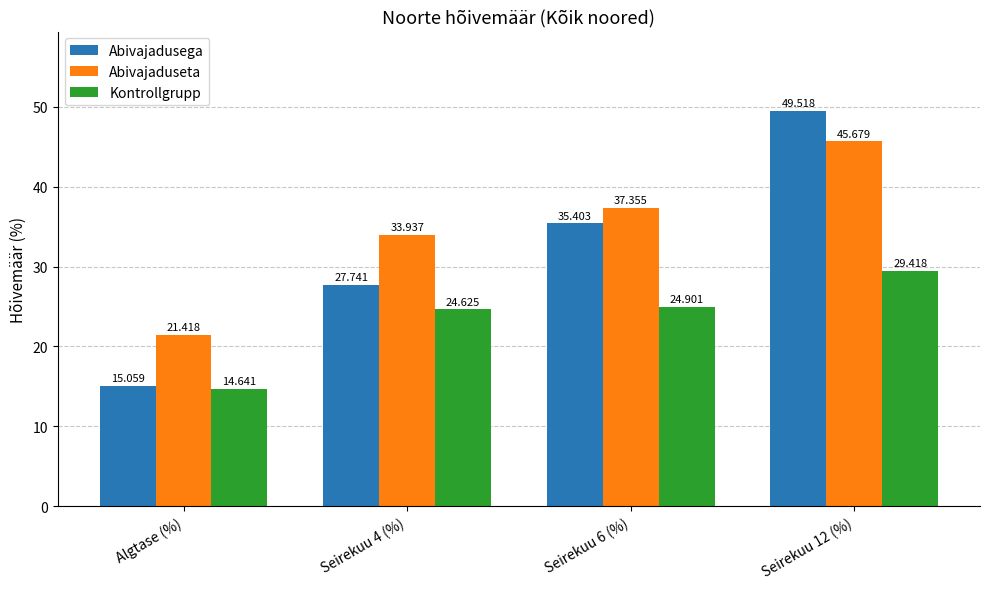

At Algtase (%), list the series in order from largest to smallest.

Abivajaduseta, Abivajadusega, Kontrollgrupp